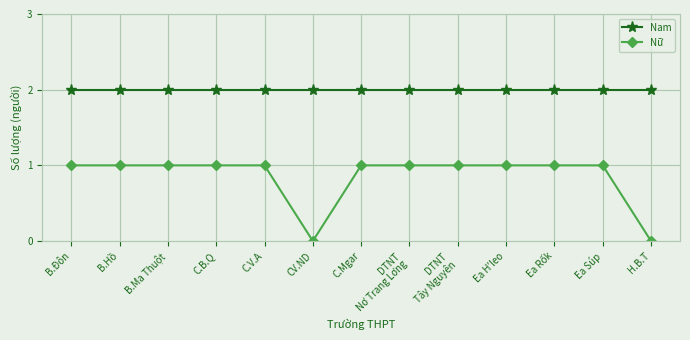

True or false: Nam and Nữ cross at least once.

False